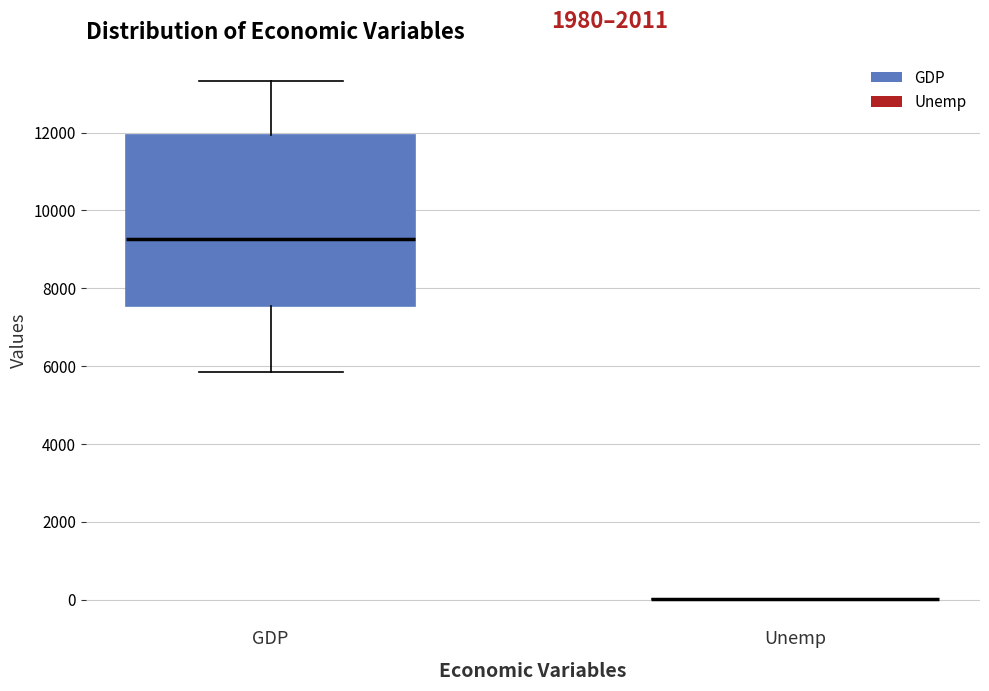

Which box is the tallest, from its lower edge to its upper edge?

GDP